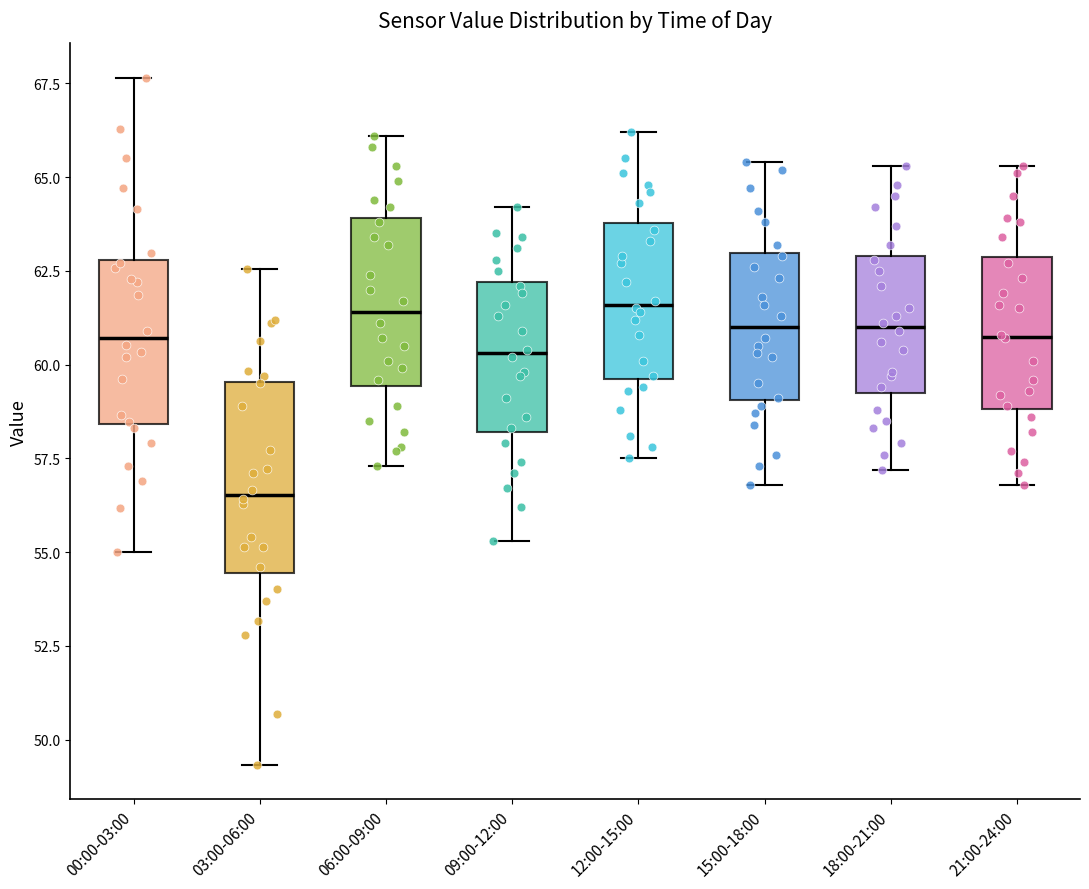

Reading left to right, transcribe this box plot: for each box, give where its median line is, the range the box spans, and where its two whiskers end, as read against the y-axis. The values are not printed on the chart, so give them approximately, as read against the axis.

00:00-03:00: median 60.5, box 58.5 to 63.0, whiskers 55.0 to 67.5
03:00-06:00: median 56.5, box 54.5 to 59.5, whiskers 49.5 to 62.5
06:00-09:00: median 61.5, box 59.5 to 64.0, whiskers 57.5 to 66.0
09:00-12:00: median 60.5, box 58.0 to 62.0, whiskers 55.5 to 64.0
12:00-15:00: median 61.5, box 59.5 to 64.0, whiskers 57.5 to 66.0
15:00-18:00: median 61.0, box 59.0 to 63.0, whiskers 57.0 to 65.5
18:00-21:00: median 61.0, box 59.5 to 63.0, whiskers 57.0 to 65.5
21:00-24:00: median 61.0, box 59.0 to 63.0, whiskers 57.0 to 65.5